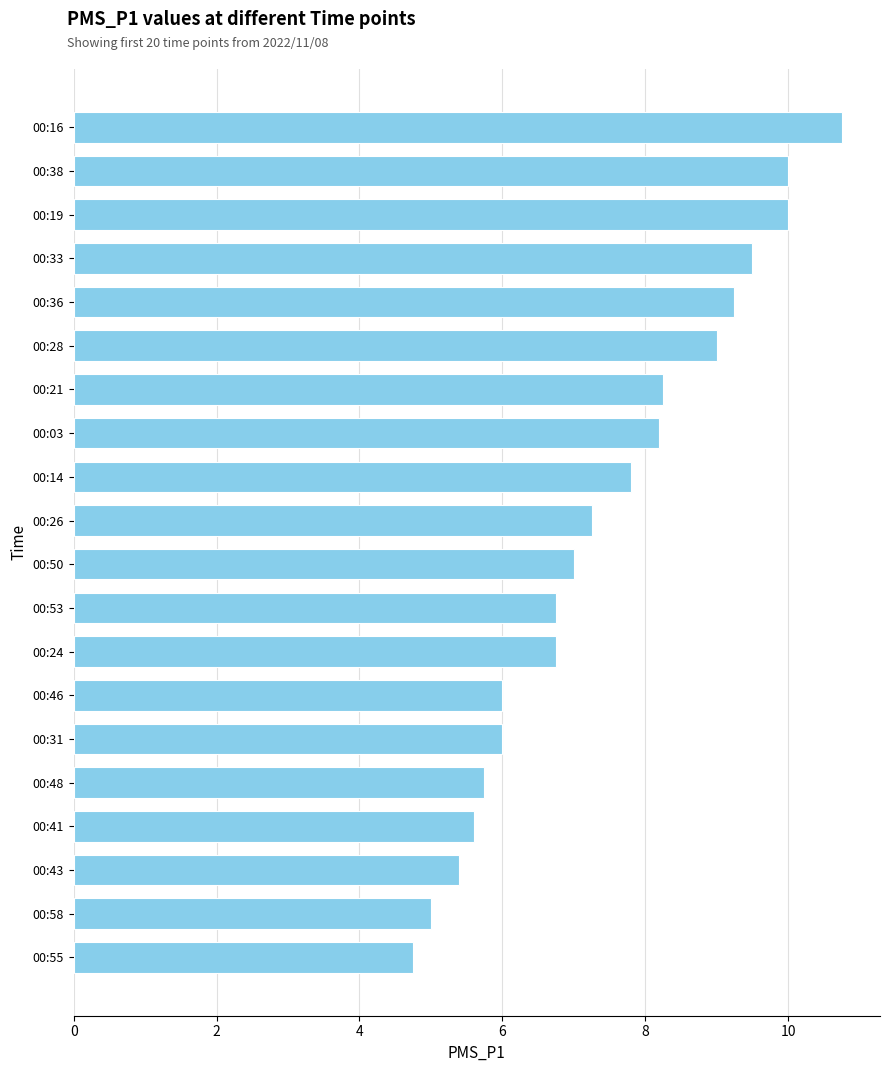

What value does the data have at 00:41?

5.6